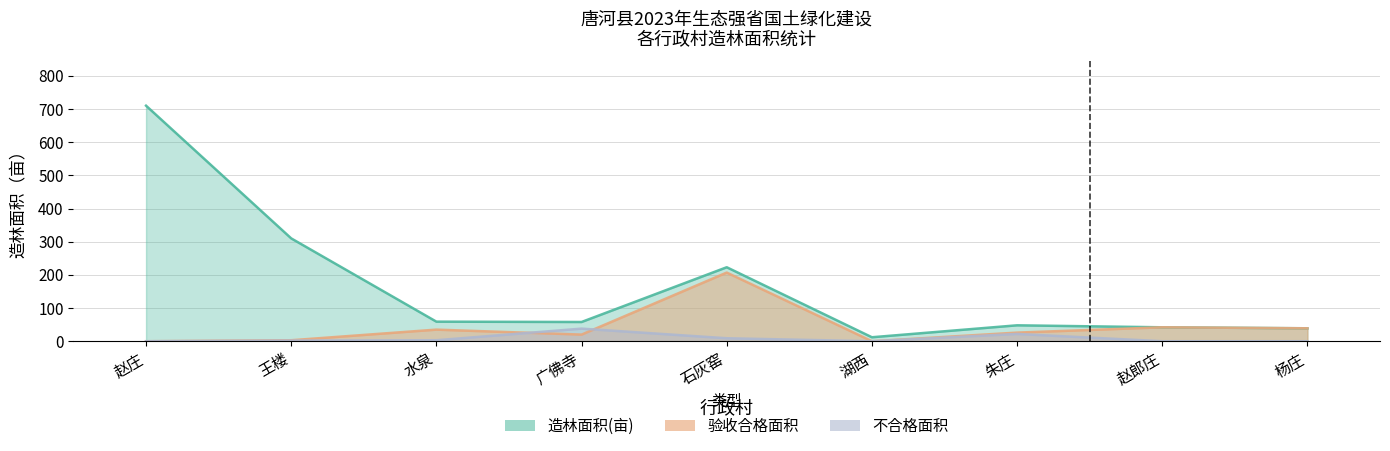

Rank the categories by 不合格面积 value from highest to lowest.

广佛寺, 朱庄, 石灰窑, 水泉, 王楼, 赵庄, 湖西, 赵郎庄, 杨庄